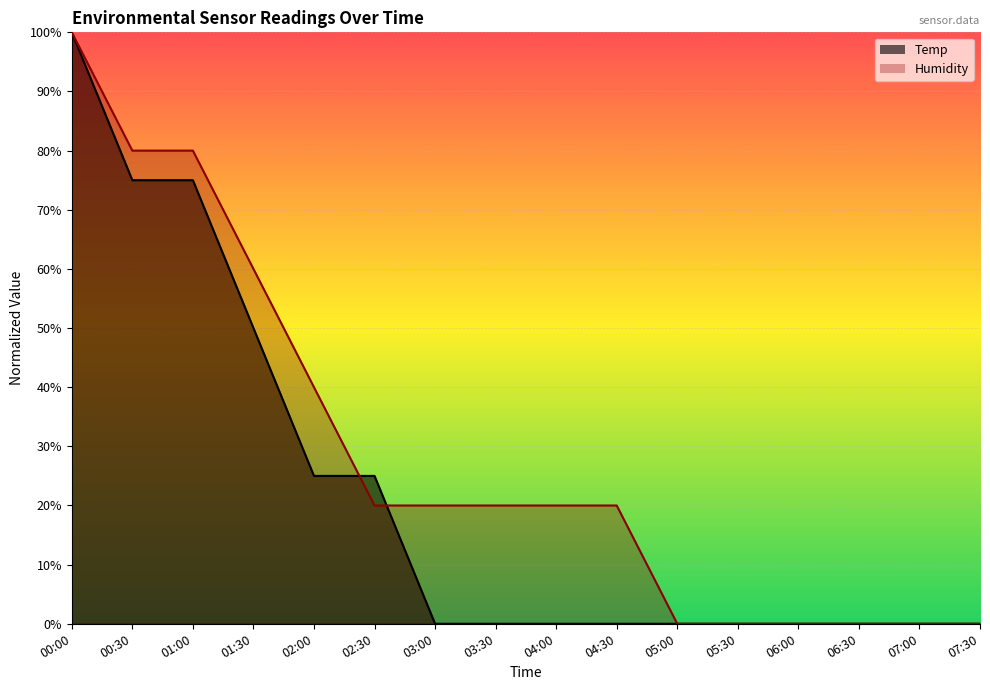

How many distinct data groups are displayed?

2